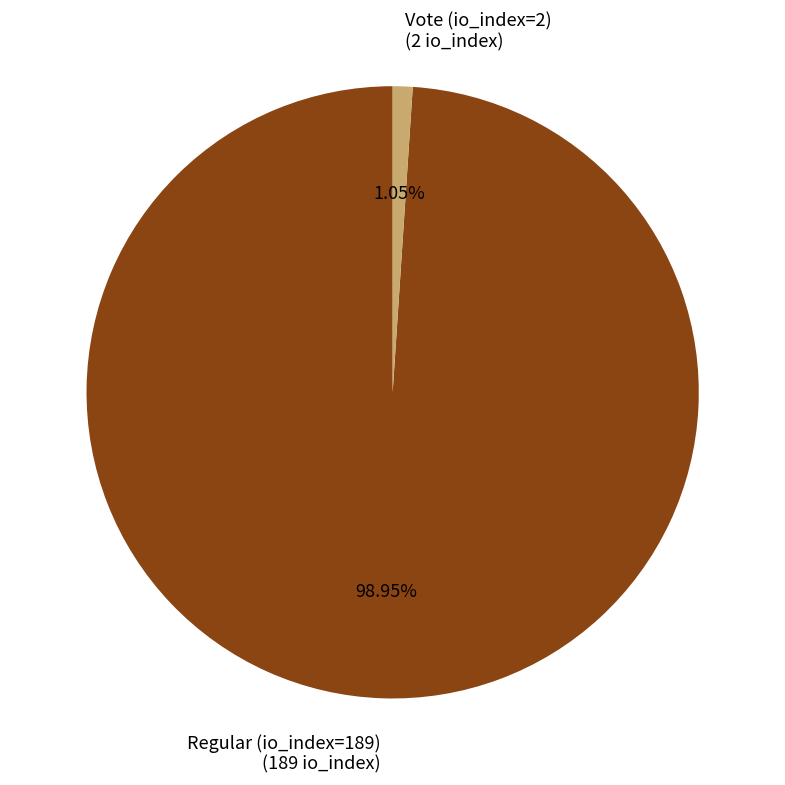

To the nearest percent, what portion does Vote (io_index=2) represent?

1%